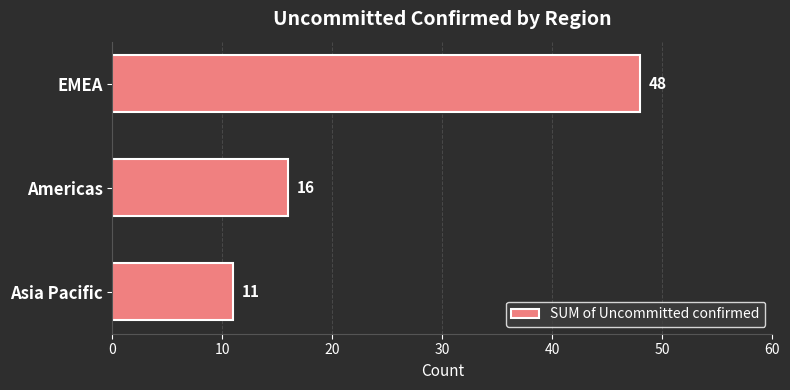

Reading bottom to top, list all the values displayed in this chart.

11	16	48